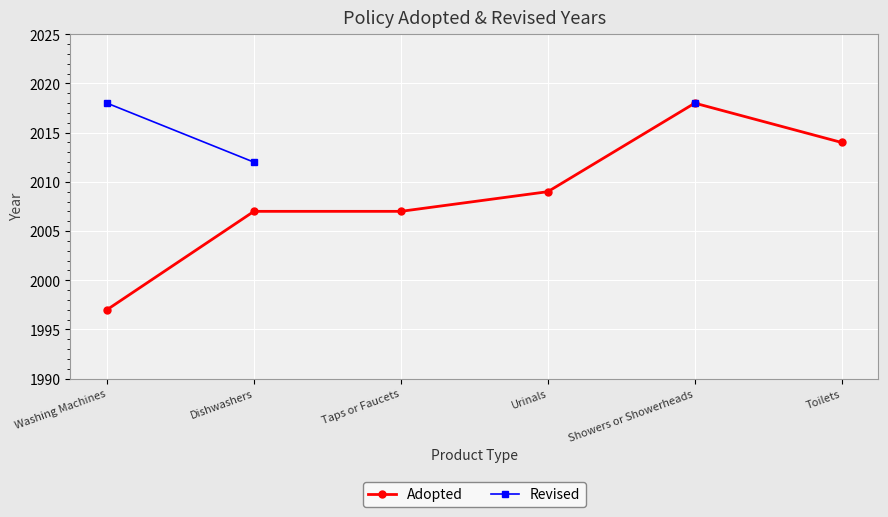

What is the value of the Adopted point at the 1st from the left?

1997